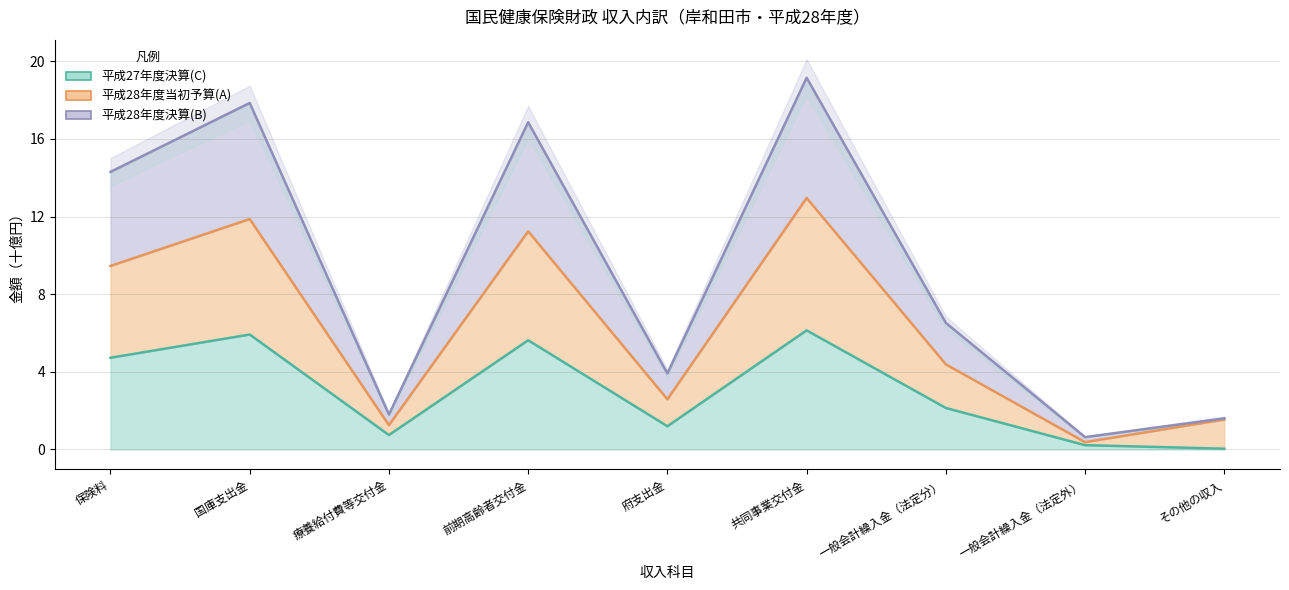

Does the chart display data point markers on the line(s)?

No